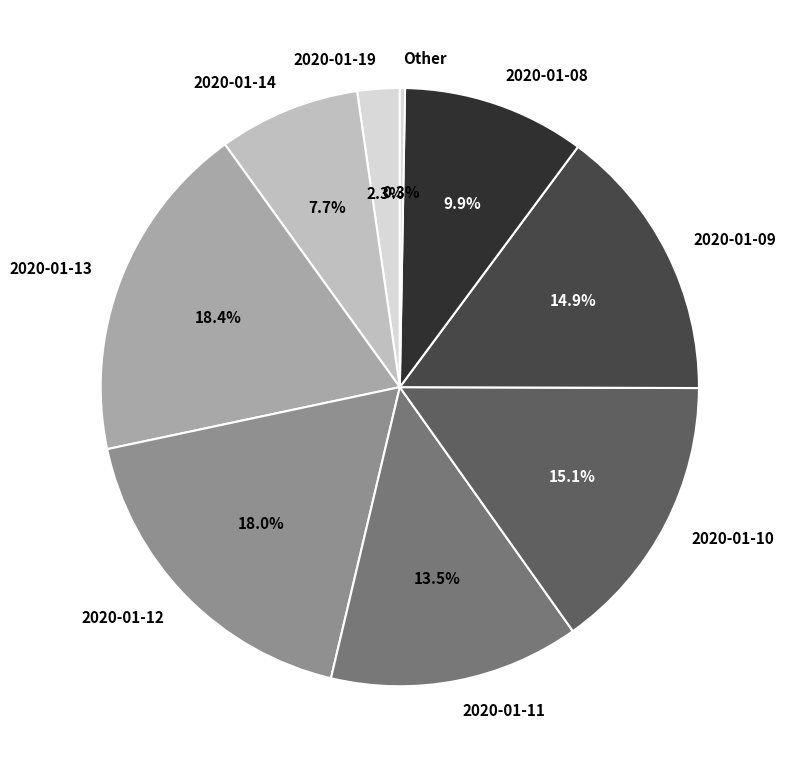

What is the smallest slice in the pie chart?

Other